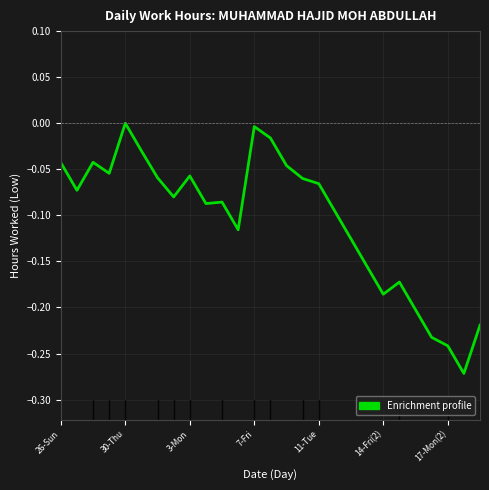

How many lines are shown in the chart?

1